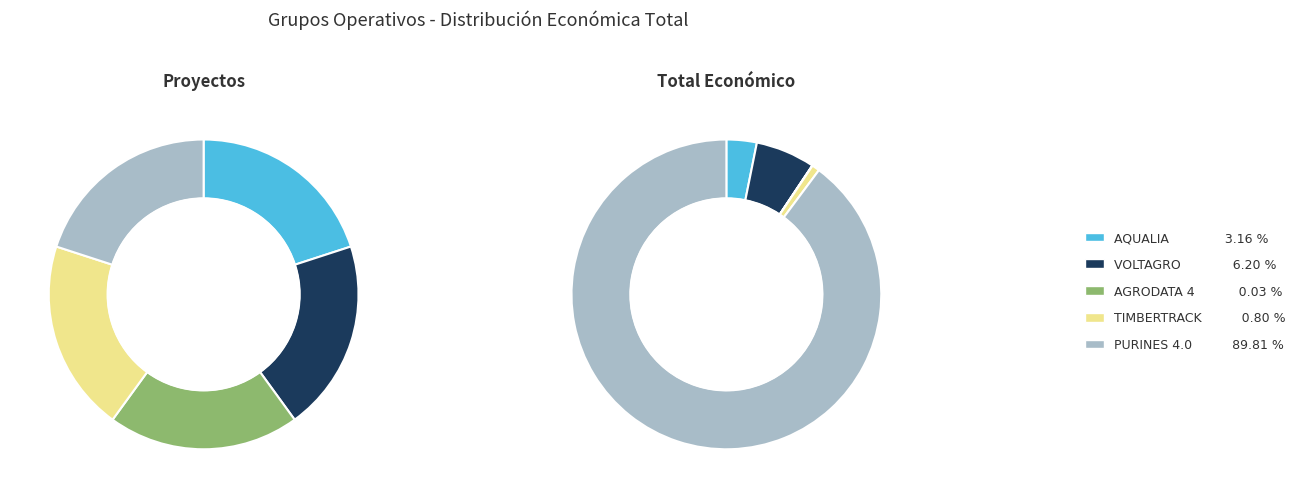

Is it true that VOLTAGRO is 6% of the pie?

True